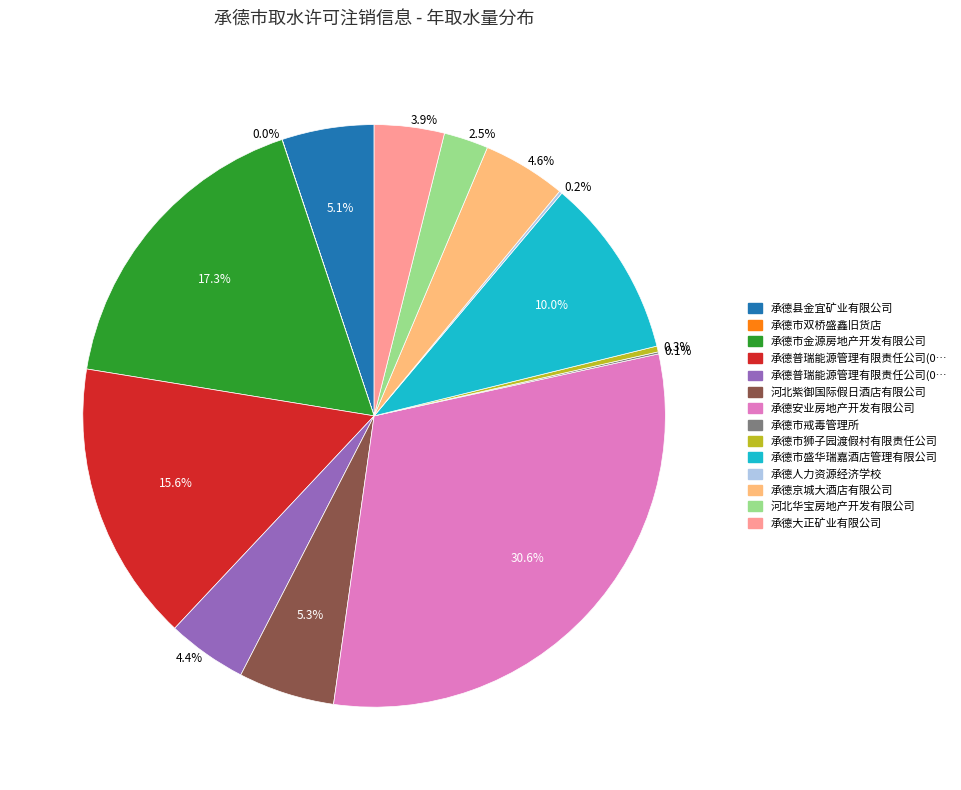

Is there any slice that represents more than half of the pie?

No